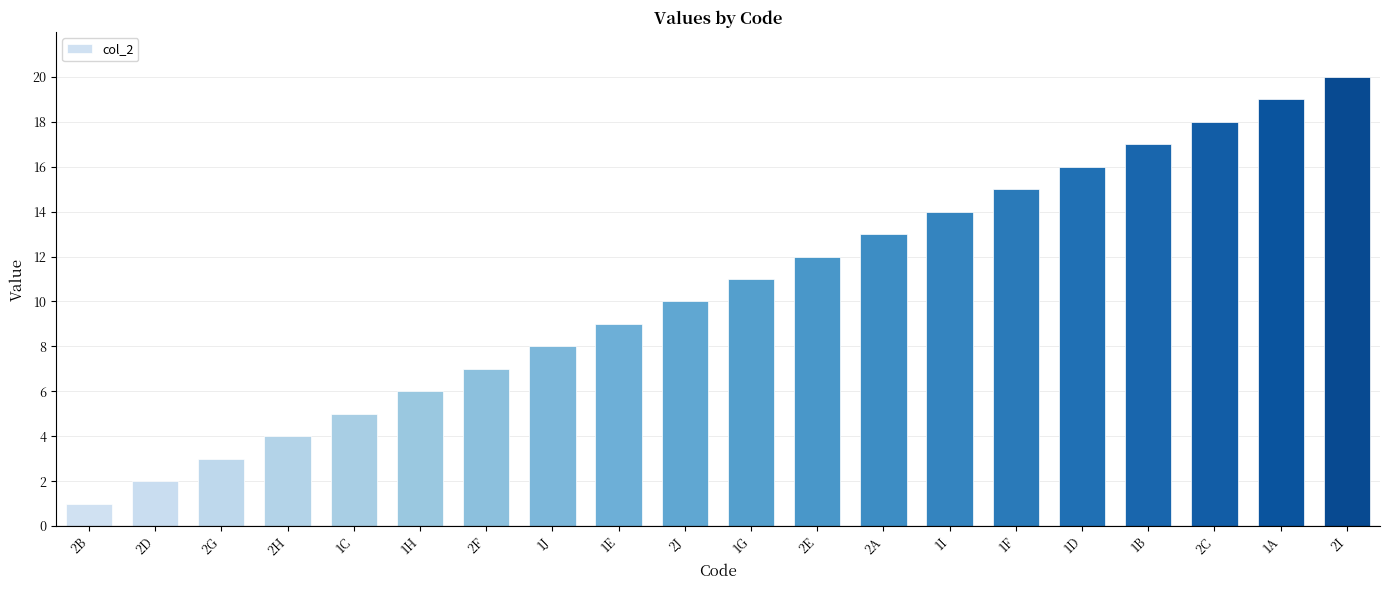

What is the sum of all values?

210